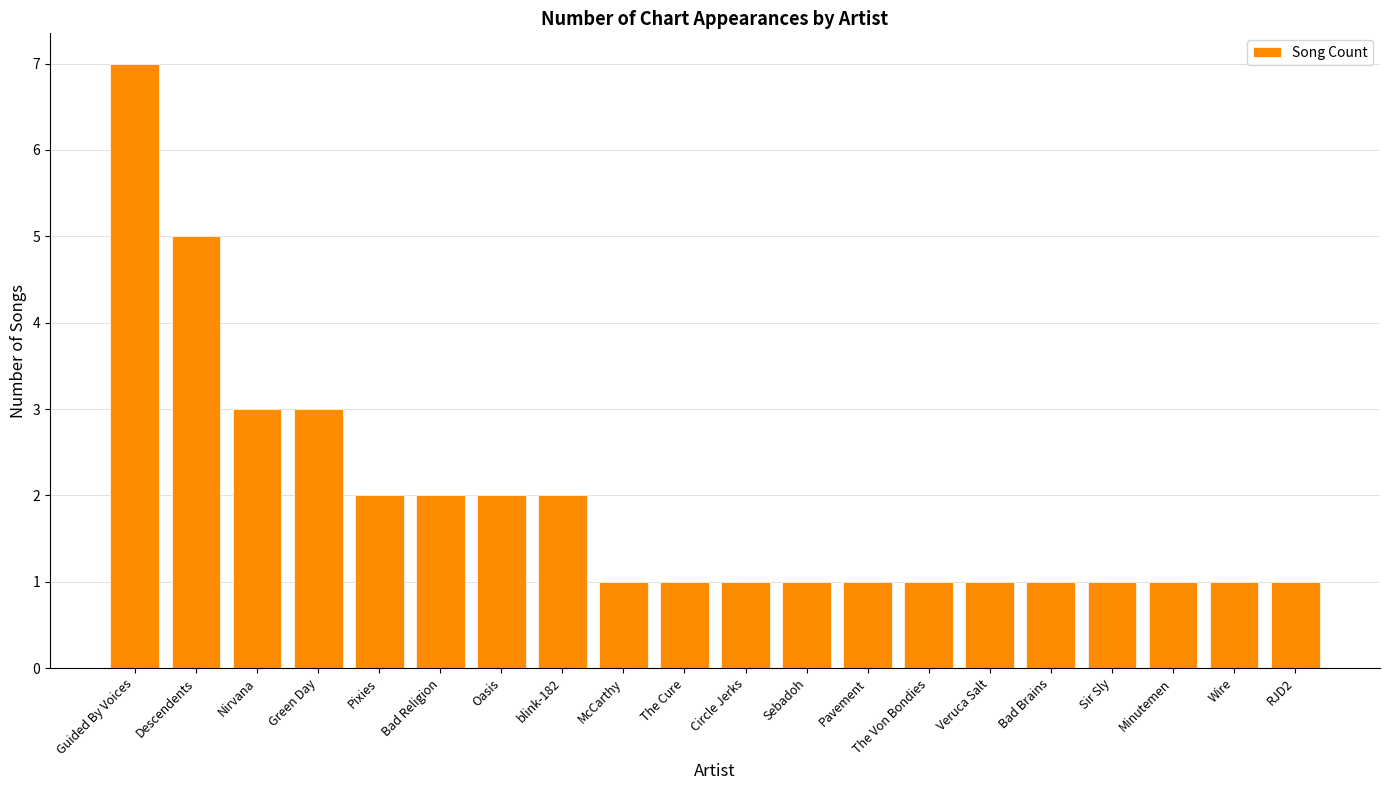

Is it true that the value at Nirvana is 3?

True